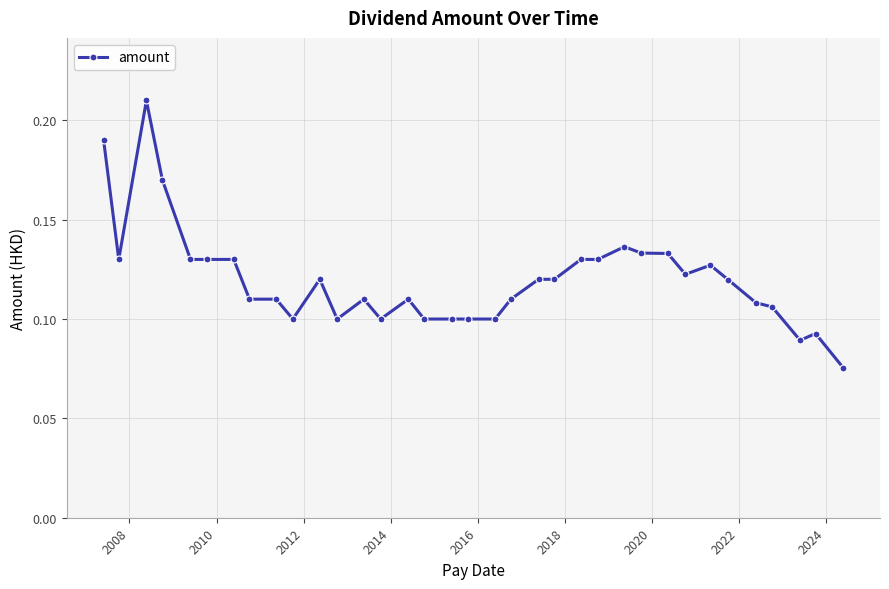

True or false: the data has more than 2 interior local peaks.

True